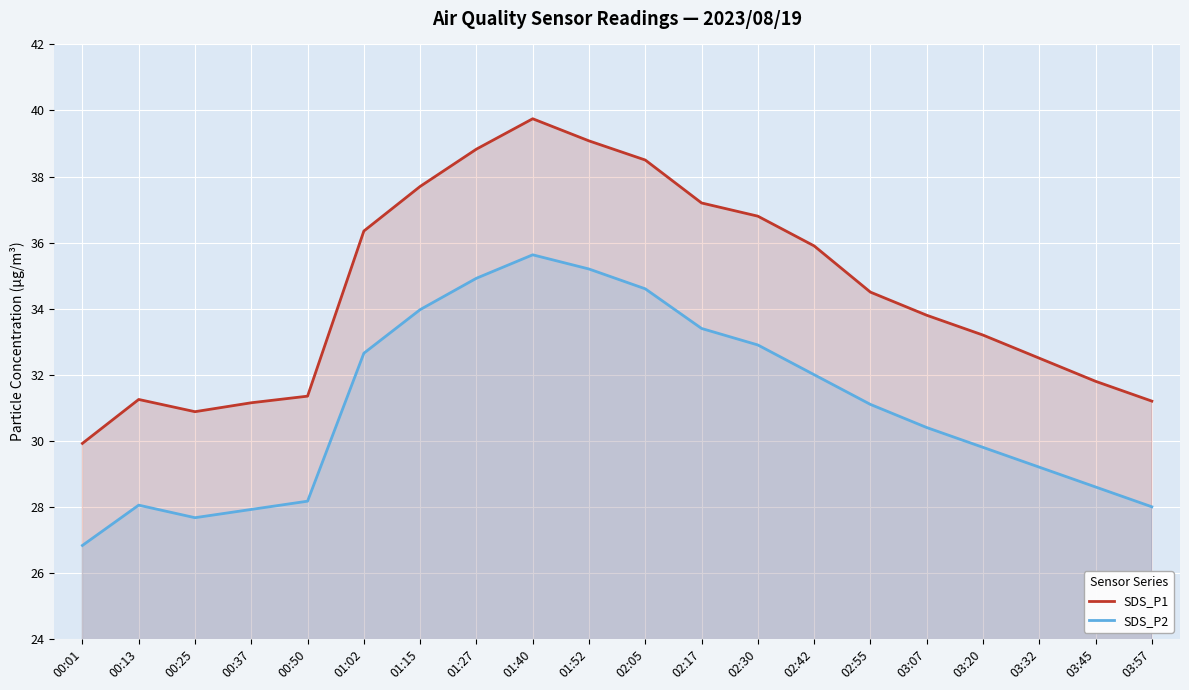

What are all the series names shown in the legend?

SDS_P1, SDS_P2